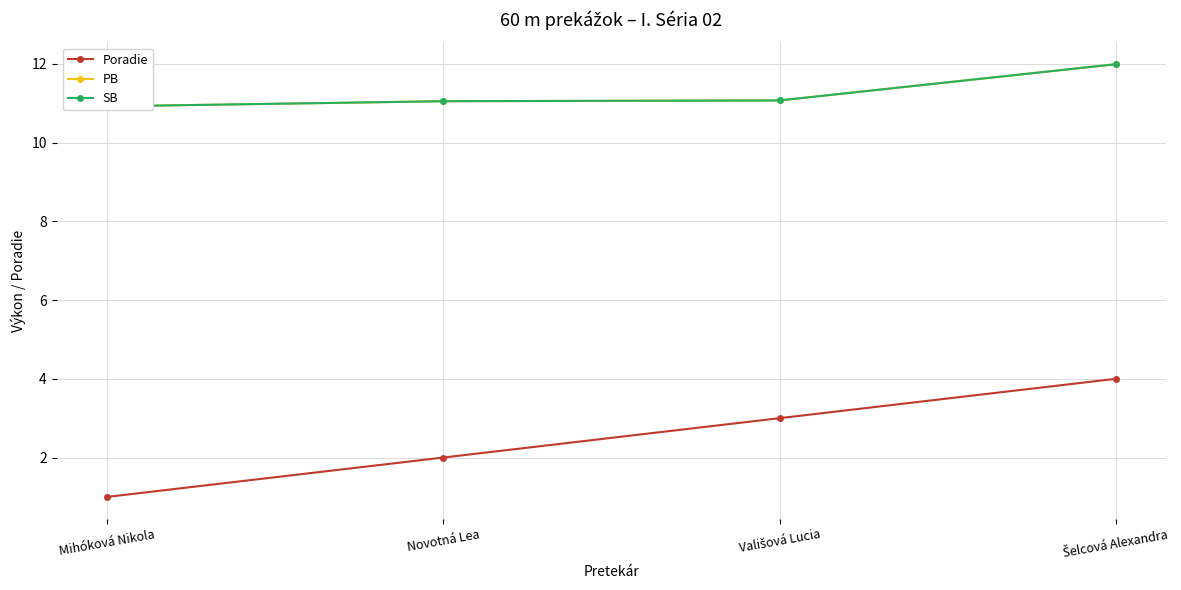

True or false: SB has more than 1 points higher than both neighbors.

False